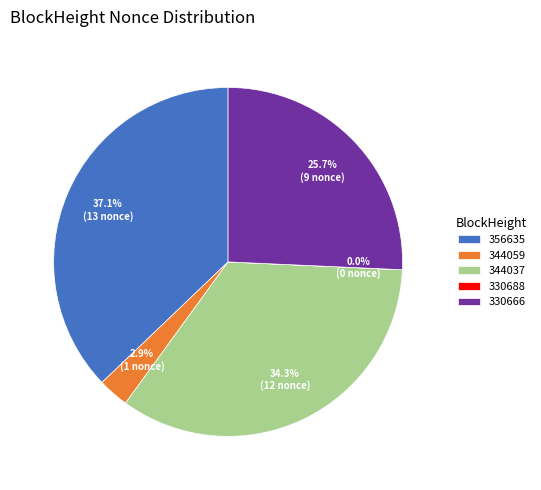

Is the sum of 330666 and 356635 greater than half?

Yes